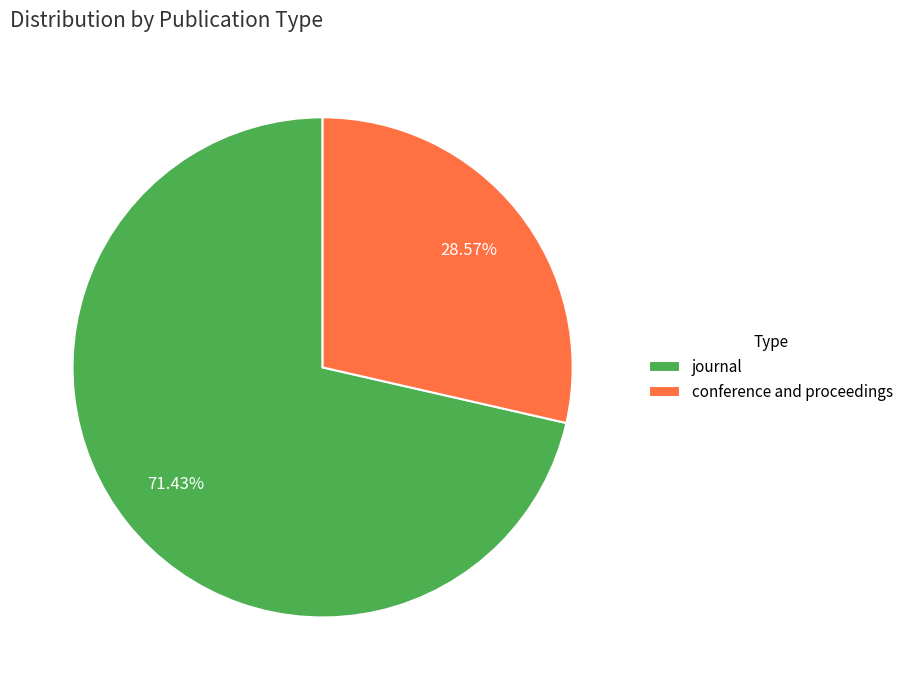

To the nearest percent, what percentage of the pie is journal?

71%